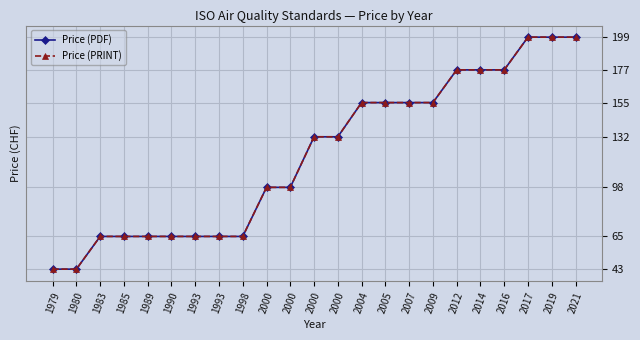

Is this an area chart (filled region under the line)?

No